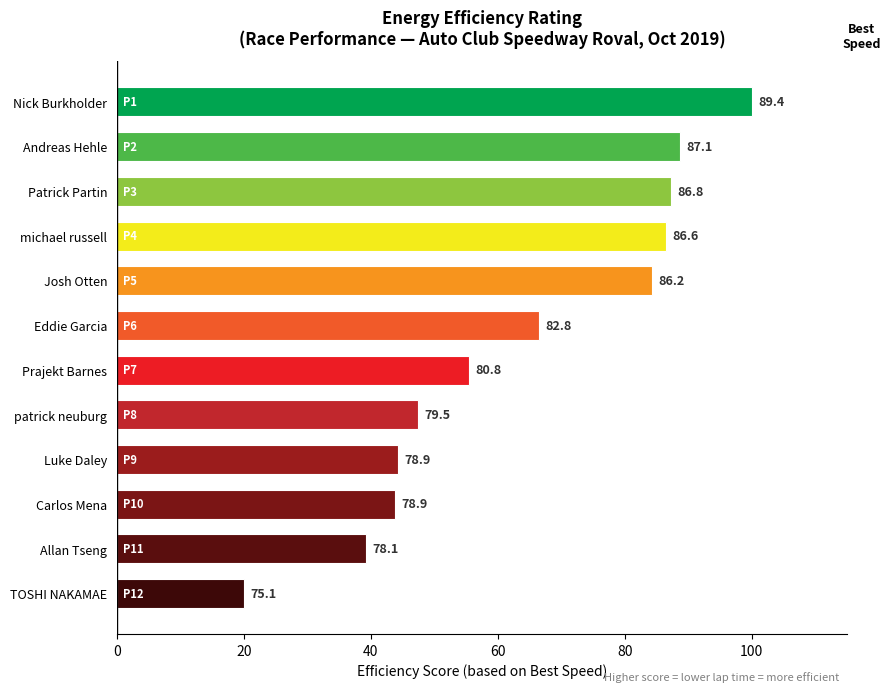

How many bars are there in total?

12